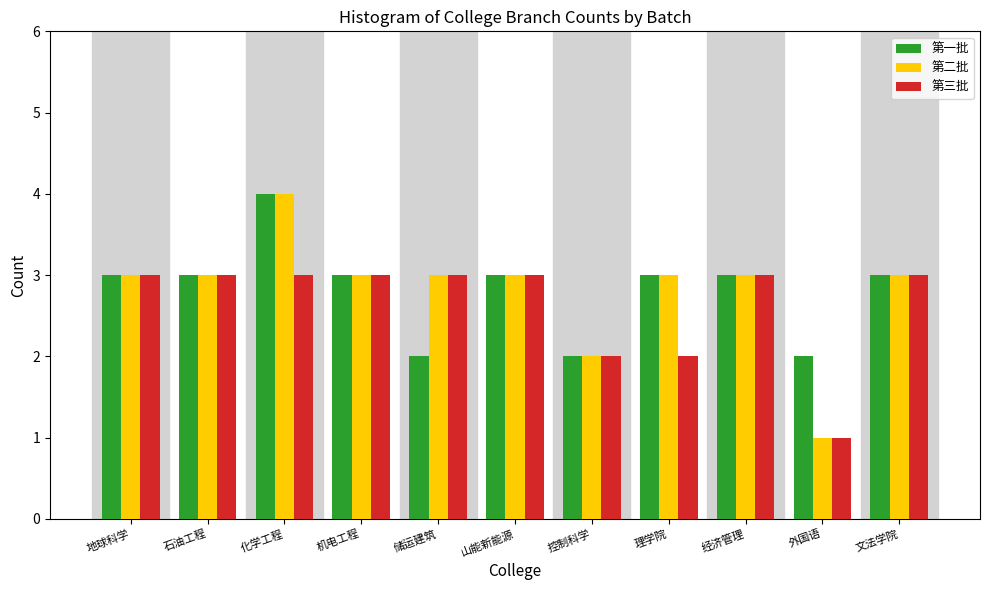

At which category is the sum across all series the highest?

化学工程